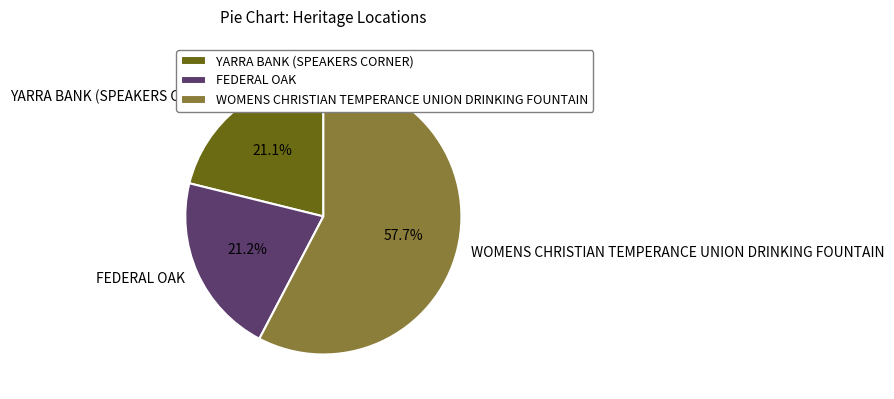

Is there any slice that represents more than half of the pie?

Yes